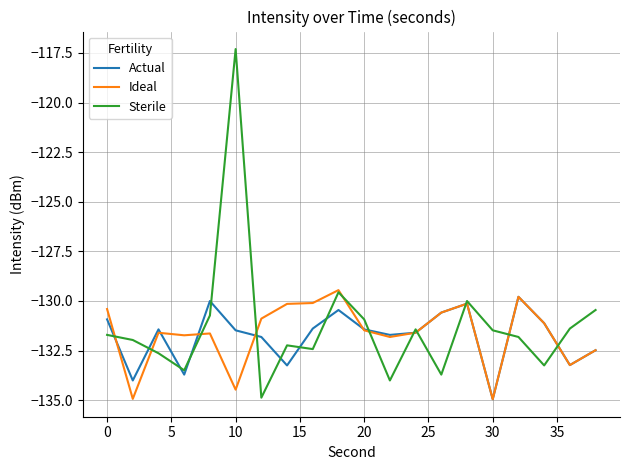

How many times do Sterile and Actual cross each other?

15